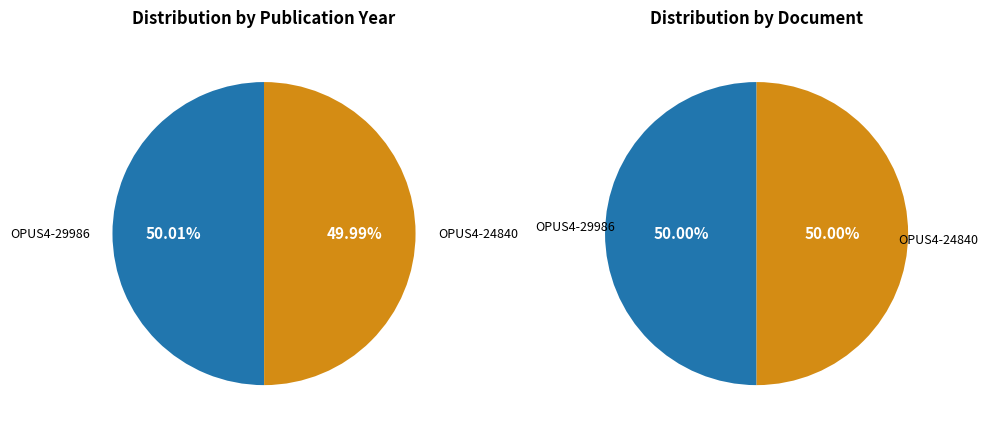

To the nearest percent, what percentage of the pie is OPUS4-24840?

50%